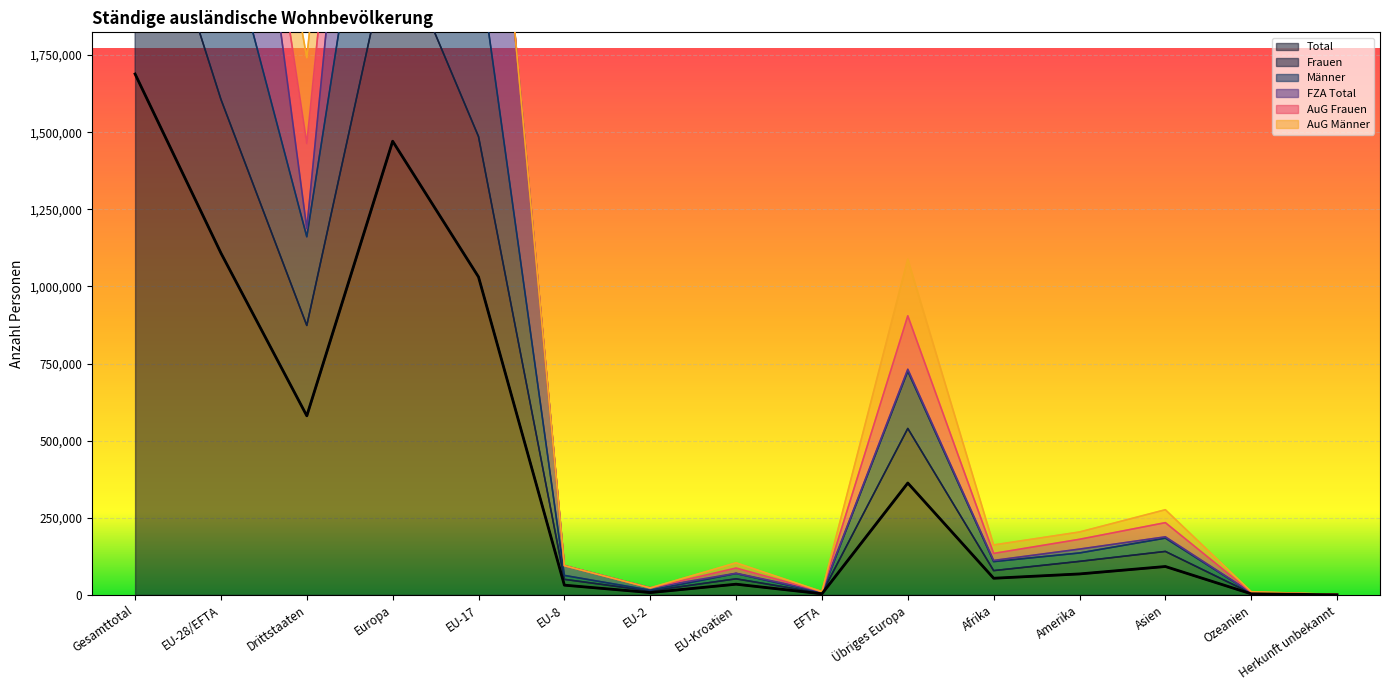

True or false: Frauen has more than 2 interior local peaks.

True